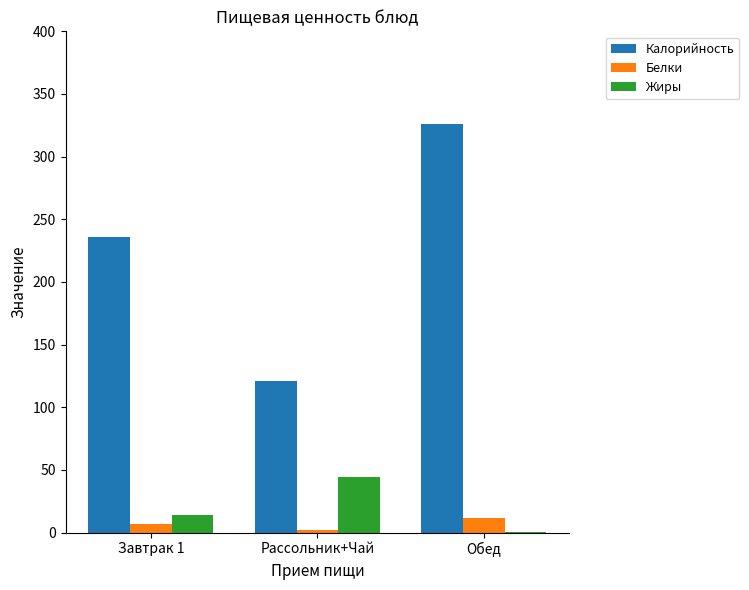

Which category has the highest value across all series?

Обед